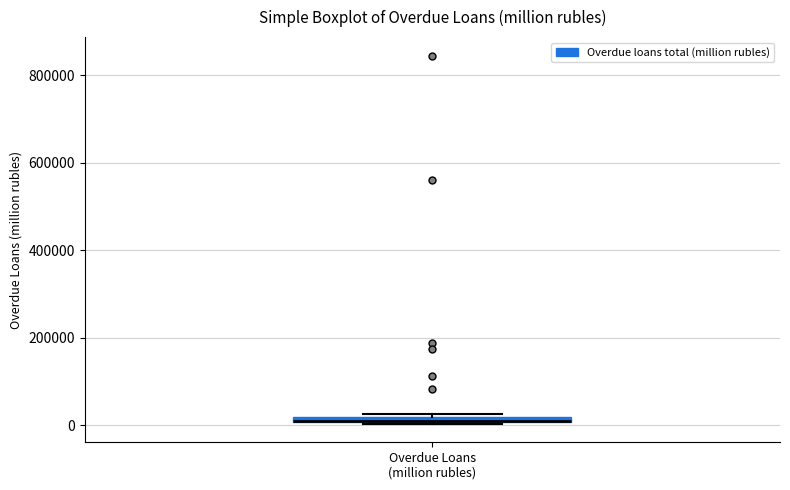

Where is the lower edge of the box for Overdue Loans (million rubles) on the y-axis? The values are not printed on the chart, so give them approximately, as read against the axis.

0